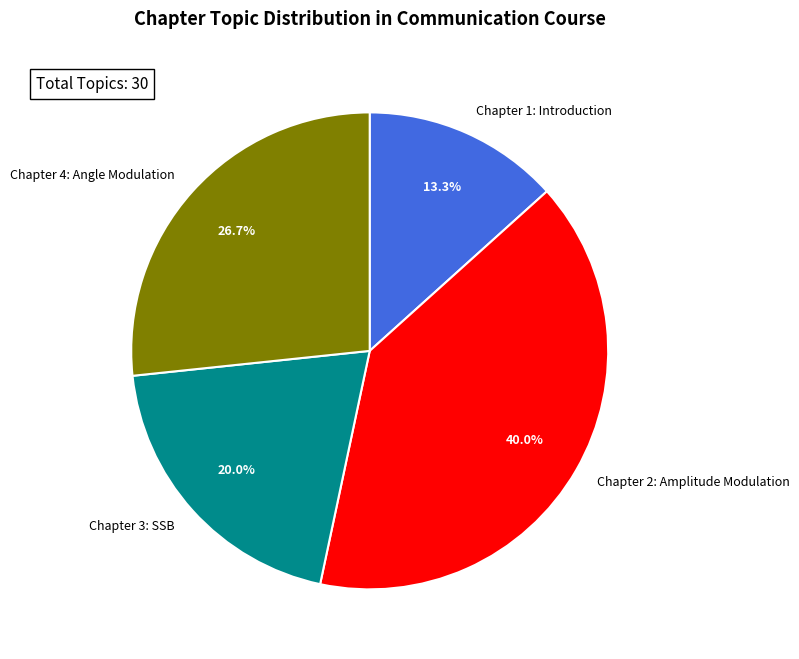

Which category has the smallest portion of the pie?

Chapter 1